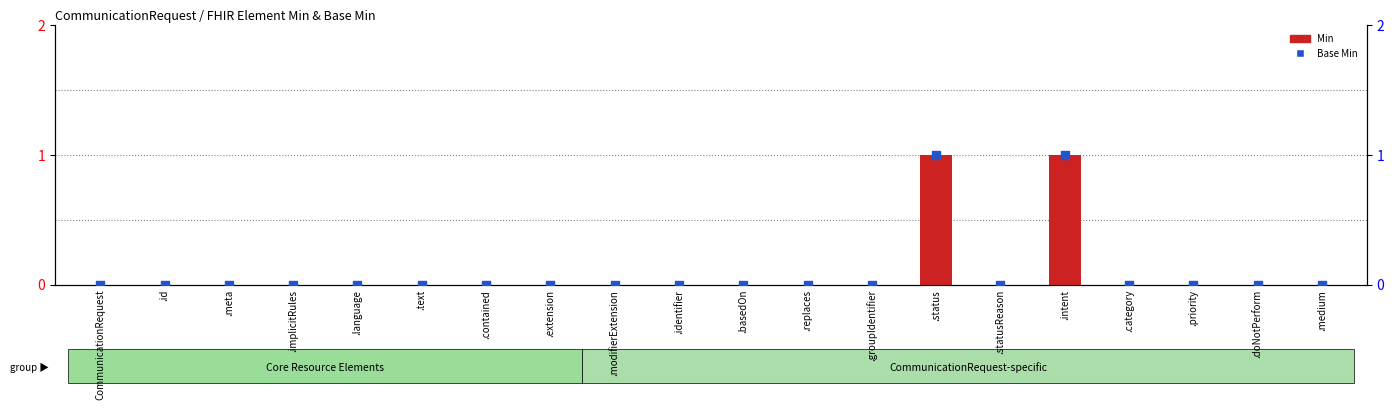

Is the value of Base Min at .groupIdentifier greater than the value of Min at .status?

No